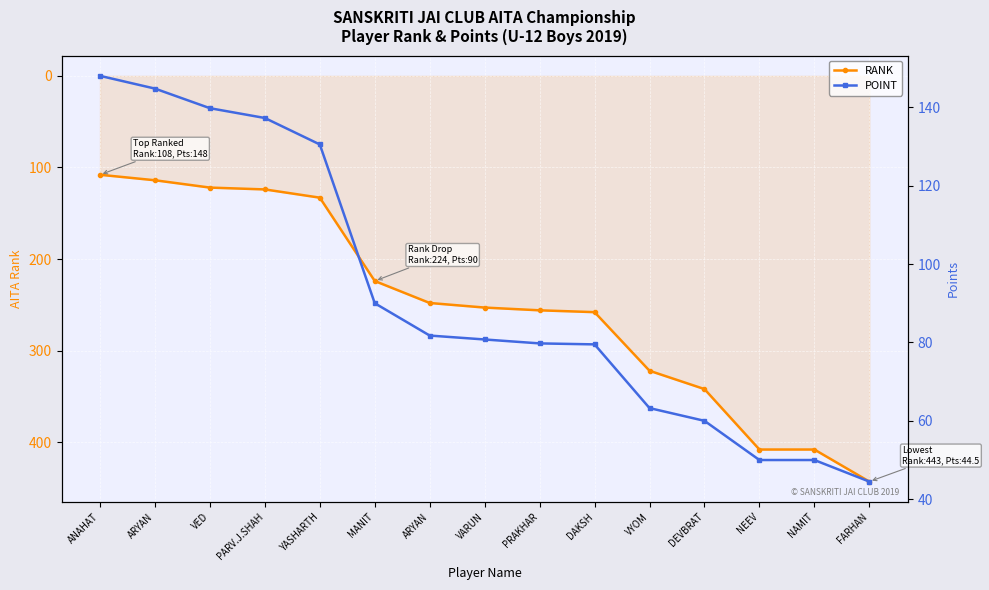

What are all the series names shown in the legend?

RANK, POINT